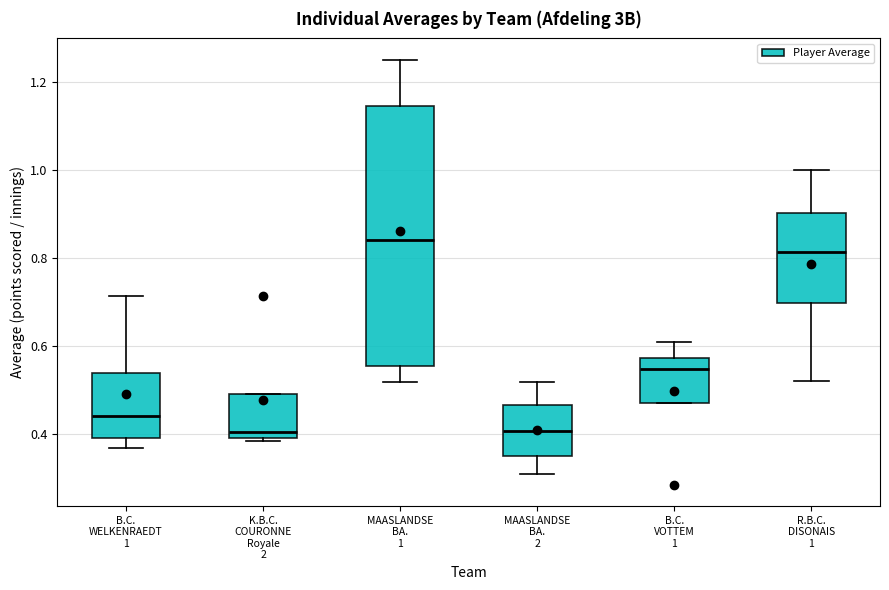

Reading left to right, read every box against the y-axis: the position of its median line, the range the box covers, and the ends of its whiskers. The values are not printed on the chart, so give them approximately, as read against the axis.

B.C. WELKENRAEDT 1: median 0.44, box 0.40 to 0.54, whiskers 0.36 to 0.72
K.B.C. COURONNE Royale 2: median 0.40 (just above the box's lower edge), box 0.40 to 0.50, whiskers 0.38 to 0.50
MAASLANDSE BA. 1: median 0.84, box 0.56 to 1.14, whiskers 0.52 to 1.26
MAASLANDSE BA. 2: median 0.40, box 0.34 to 0.46, whiskers 0.32 to 0.52
B.C. VOTTEM 1: median 0.54, box 0.48 to 0.58, whiskers 0.48 to 0.60
R.B.C. DISONAIS 1: median 0.82, box 0.70 to 0.90, whiskers 0.52 to 1.00